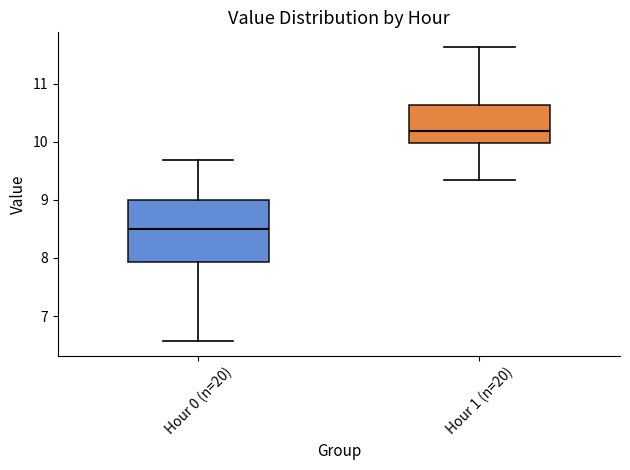

Reading left to right, transcribe this box plot: for each box, give where its median line is, the range the box spans, and where its two whiskers end, as read against the y-axis. The values are not printed on the chart, so give them approximately, as read against the axis.

Hour 0 (n=20): median 8.5, box 7.9 to 9.0, whiskers 6.6 to 9.7
Hour 1 (n=20): median 10.2, box 10.0 to 10.6, whiskers 9.4 to 11.6